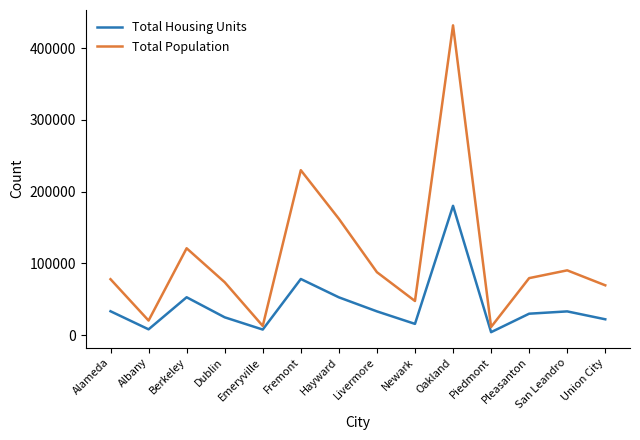

The value of Total Housing Units at Berkeley is 16048. True or false?

False